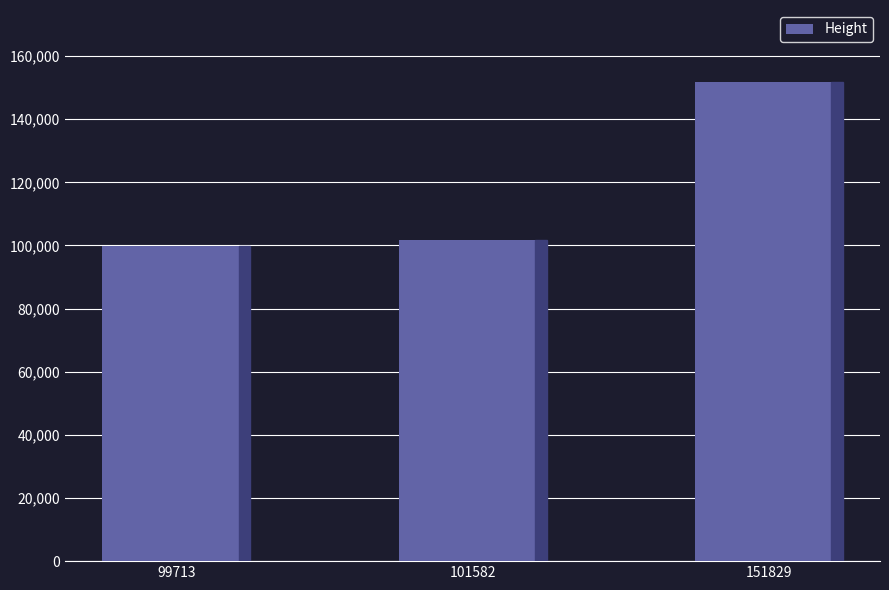

The chart shows a value of 99713 at 99713. True or false?

True